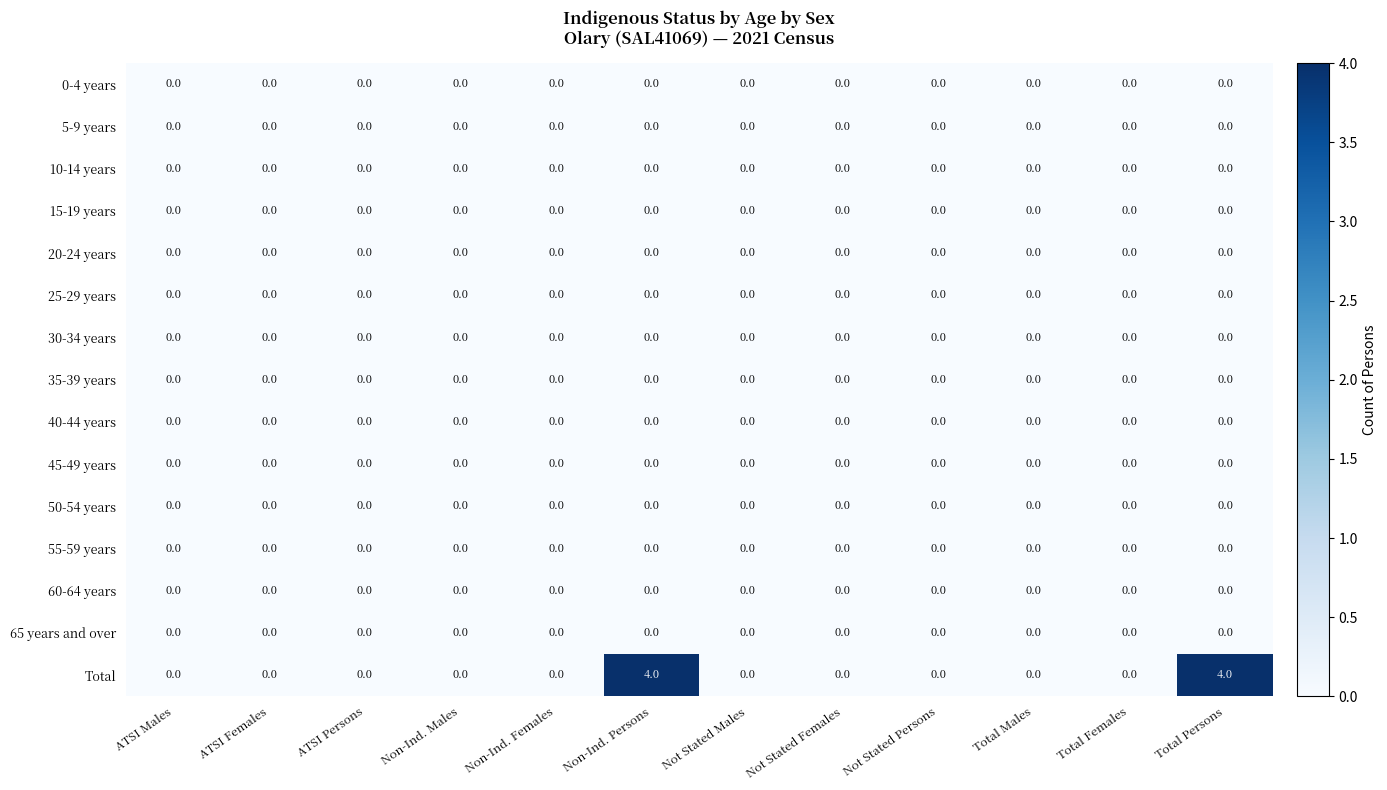

Which series has the largest total across all categories?

Total